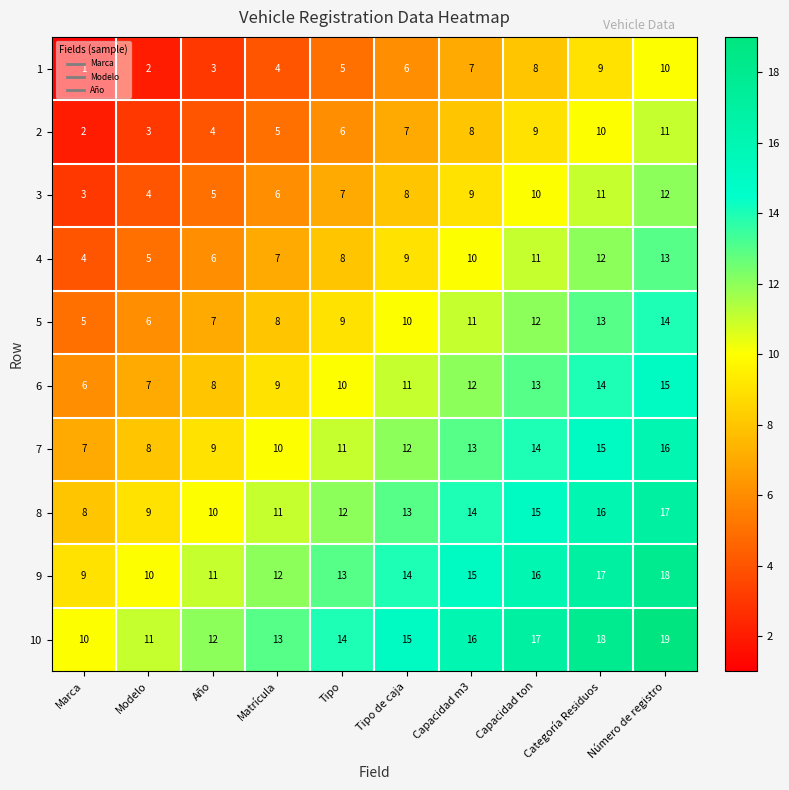

What is the sum of the 4 values at Matrícula and Año?

13